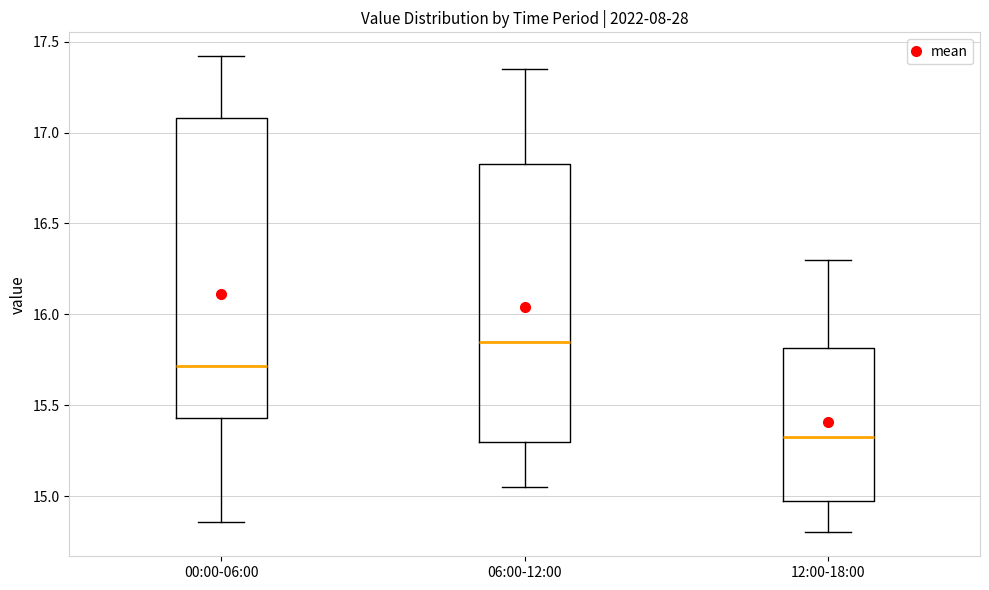

Which box has the lowest median line?

12:00-18:00